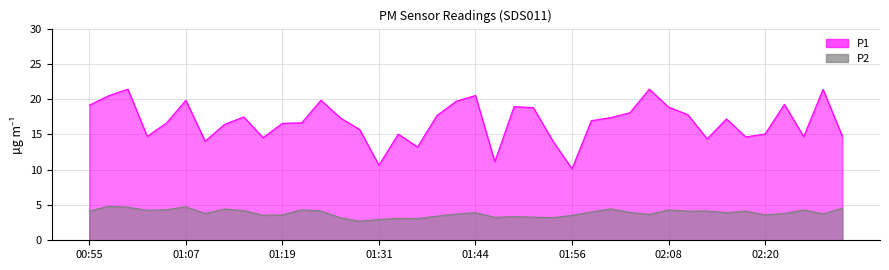

Reading left to right, list all the values displayed in this chart.

P1: 00:55=19.1	00:57=20.5	01:00=21.4	01:02=14.7	01:05=16.6	01:07=19.9	01:10=14.1	01:12=16.4	01:14=17.5	01:17=14.6	01:19=16.6	01:22=16.6	01:24=19.9	01:27=17.4	01:29=15.7	01:31=10.7	01:34=15.1	01:36=13.2	01:39=17.7	01:41=19.7	01:44=20.5	01:46=11.2	01:49=18.9	01:51=18.8	01:53=14.1	01:56=10.1	01:58=16.9	02:01=17.4	02:03=18.1	02:06=21.4	02:08=18.9	02:10=17.8	02:13=14.4	02:15=17.2	02:18=14.7	02:20=15.1	02:23=19.3	02:25=14.7	02:28=21.4	02:30=14.8
P2: 00:55=4.2	00:57=4.8	01:00=4.7	01:02=4.2	01:05=4.3	01:07=4.8	01:10=3.8	01:12=4.4	01:14=4.2	01:17=3.5	01:19=3.6	01:22=4.3	01:24=4.2	01:27=3.2	01:29=2.7	01:31=3.0	01:34=3.1	01:36=3.1	01:39=3.4	01:41=3.7	01:44=3.9	01:46=3.2	01:49=3.4	01:51=3.3	01:53=3.2	01:56=3.5	01:58=4.0	02:01=4.5	02:03=4.0	02:06=3.7	02:08=4.3	02:10=4.1	02:13=4.2	02:15=3.9	02:18=4.1	02:20=3.6	02:23=3.8	02:25=4.3	02:28=3.8	02:30=4.5